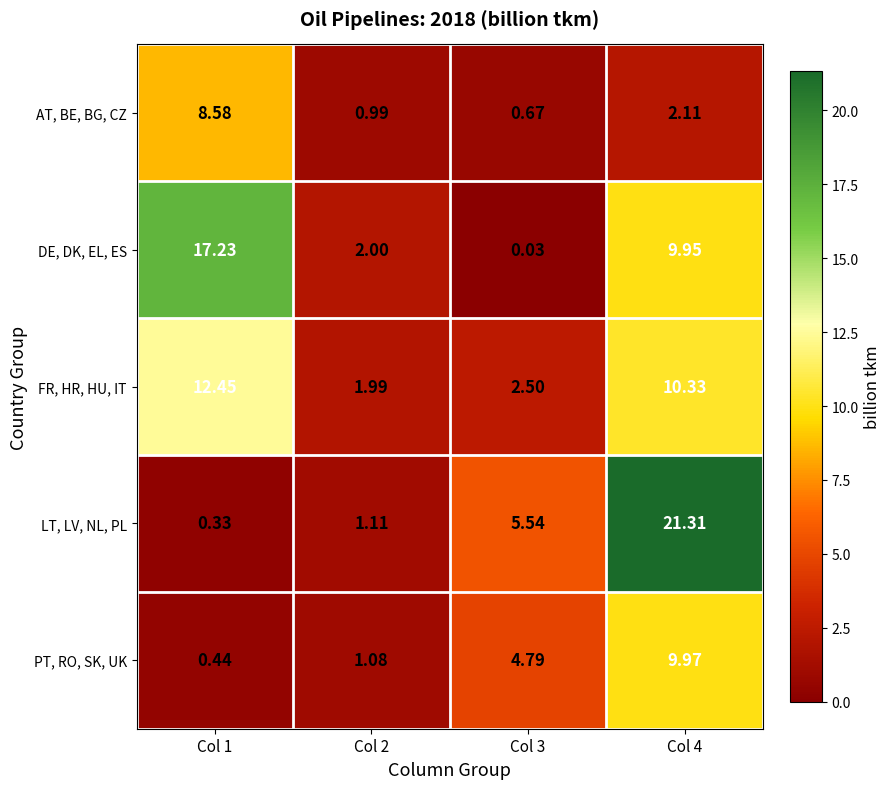

Is the value of AT, BE, BG, CZ at Col 2 greater than the value of DE, DK, EL, ES at Col 1?

No